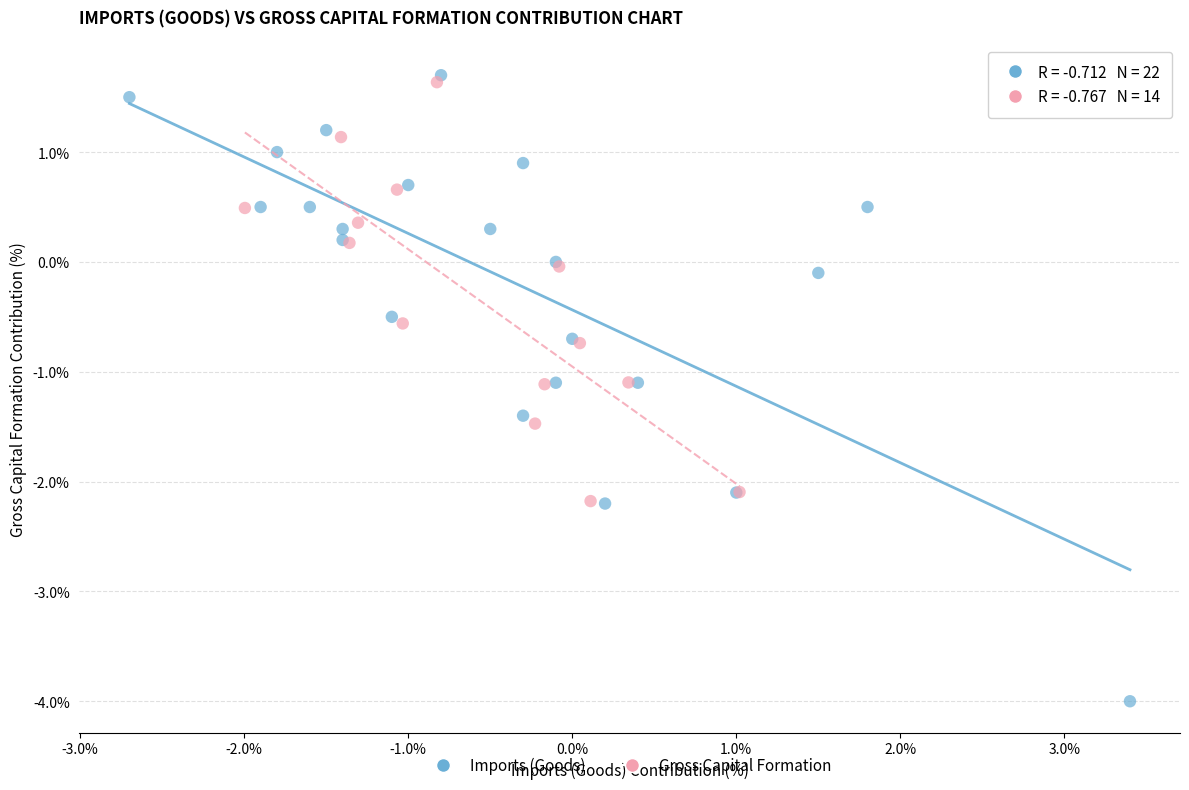

Which series reaches the minimum Y coordinate?

Imports (Goods)